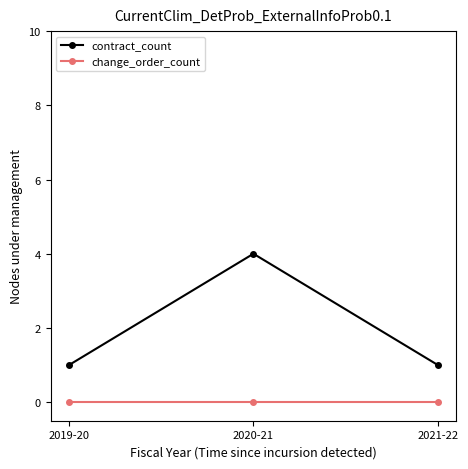

Count the number of categories in the chart.

3